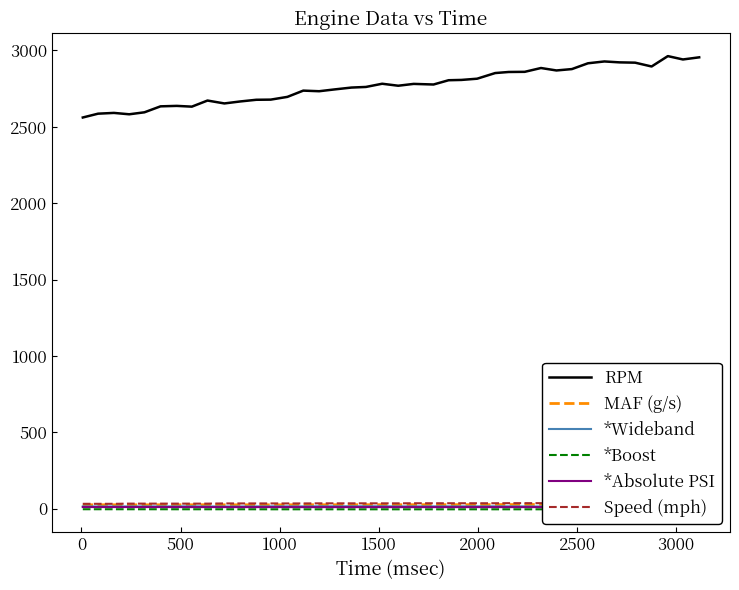

True or false: *Wideband and RPM intersect in this chart.

False